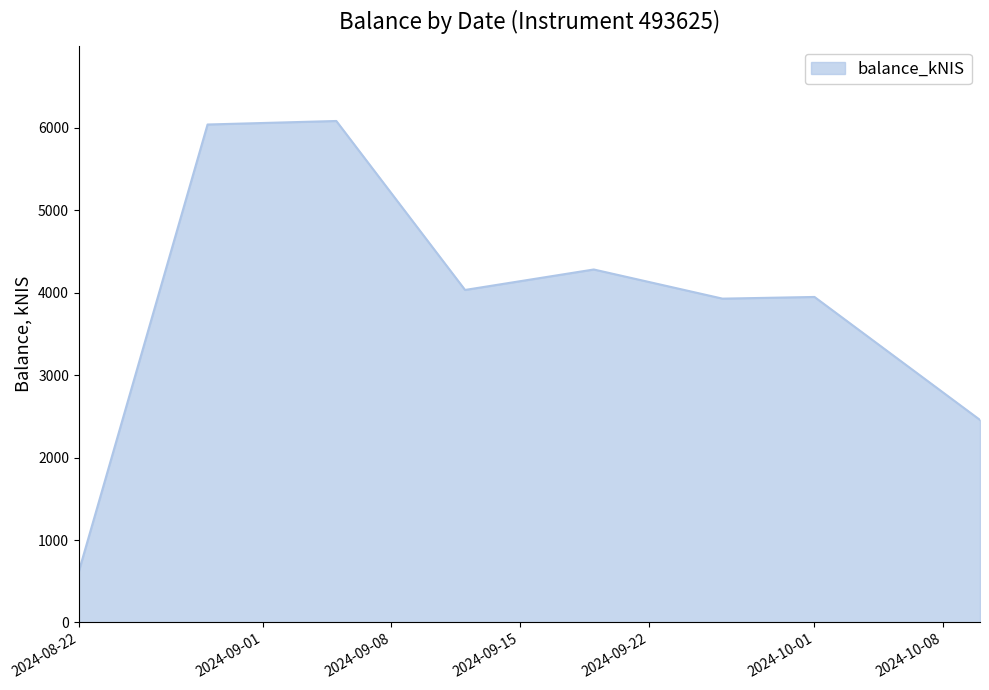

Does the chart display data point markers on the line(s)?

No